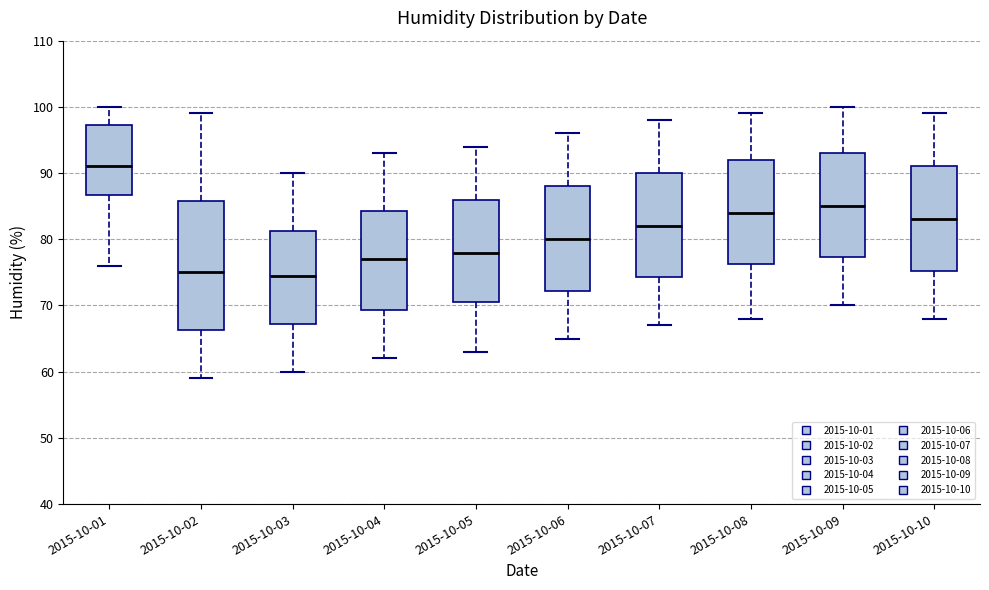

Reading left to right, read every box against the y-axis: the position of its median line, the range the box covers, and the ends of its whiskers. The values are not printed on the chart, so give them approximately, as read against the axis.

2015-10-01: median 91, box 87 to 97, whiskers 76 to 100
2015-10-02: median 75, box 66 to 86, whiskers 59 to 99
2015-10-03: median 75, box 67 to 81, whiskers 60 to 90
2015-10-04: median 77, box 69 to 84, whiskers 62 to 93
2015-10-05: median 78, box 71 to 86, whiskers 63 to 94
2015-10-06: median 80, box 72 to 88, whiskers 65 to 96
2015-10-07: median 82, box 74 to 90, whiskers 67 to 98
2015-10-08: median 84, box 76 to 92, whiskers 68 to 99
2015-10-09: median 85, box 77 to 93, whiskers 70 to 100
2015-10-10: median 83, box 75 to 91, whiskers 68 to 99